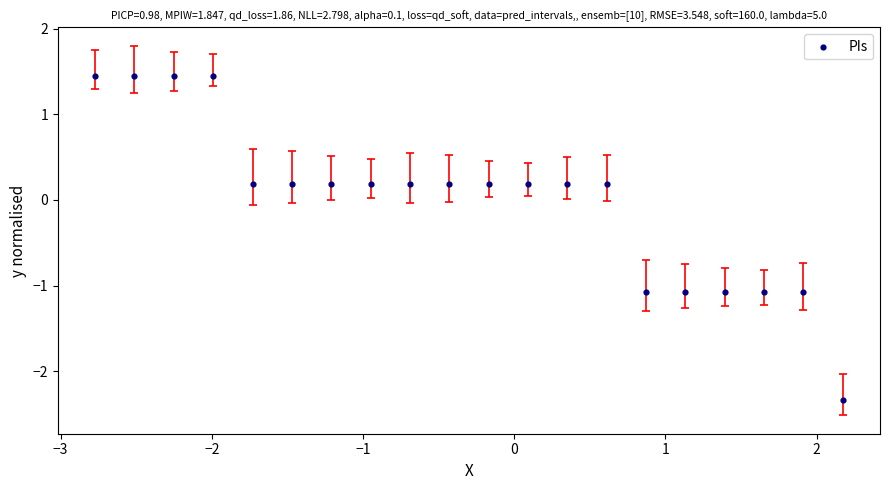

What is the range of Y values (max minus min)?

3.8